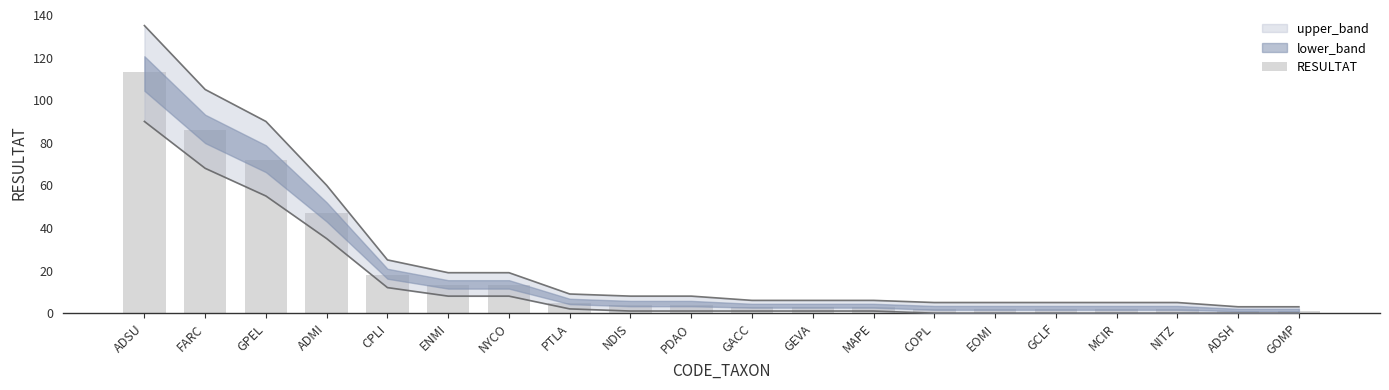

Approximately how many times larger is the value at PDAO compared to ADMI?

0.1